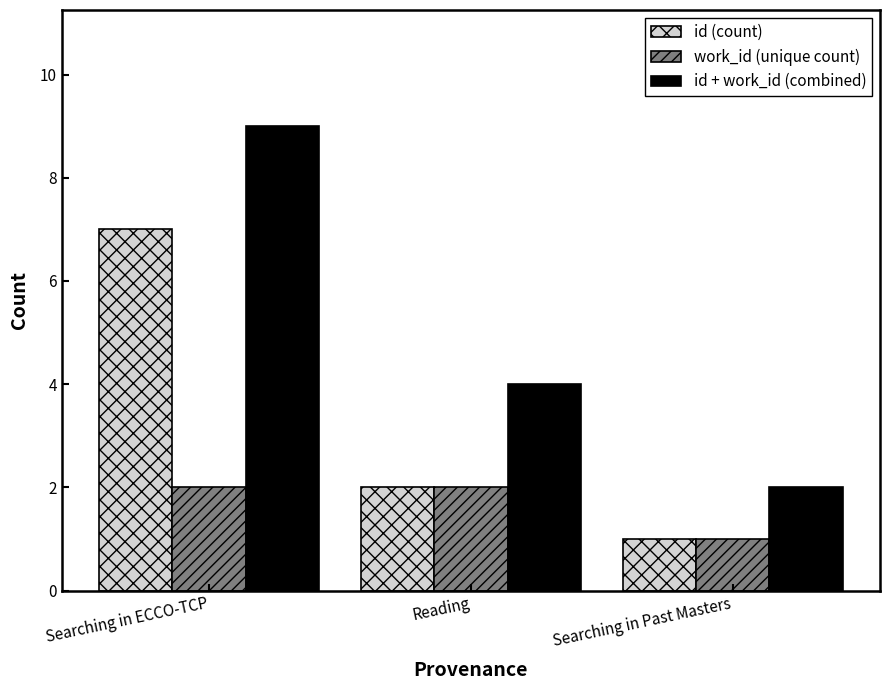

What is the spread (max minus min) of values at Searching in ECCO-TCP?

7